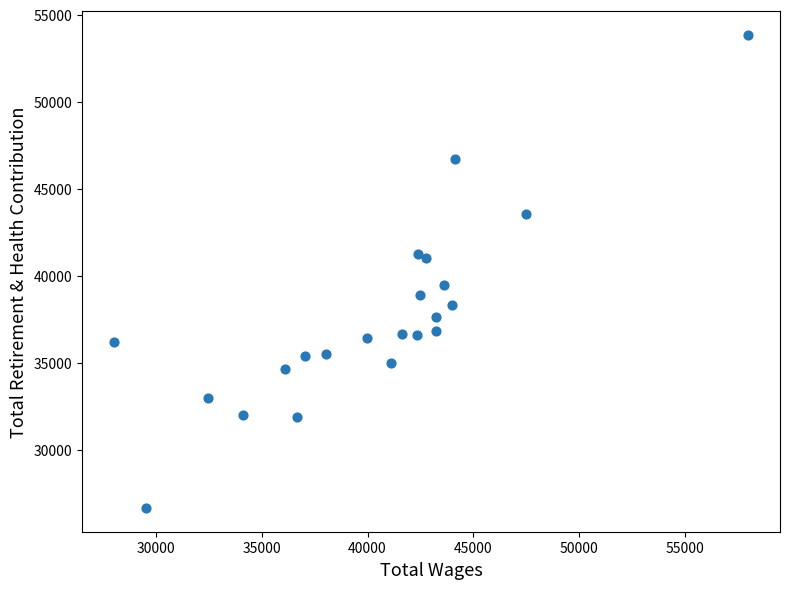

What is the range of X values (max minus min)?

30029